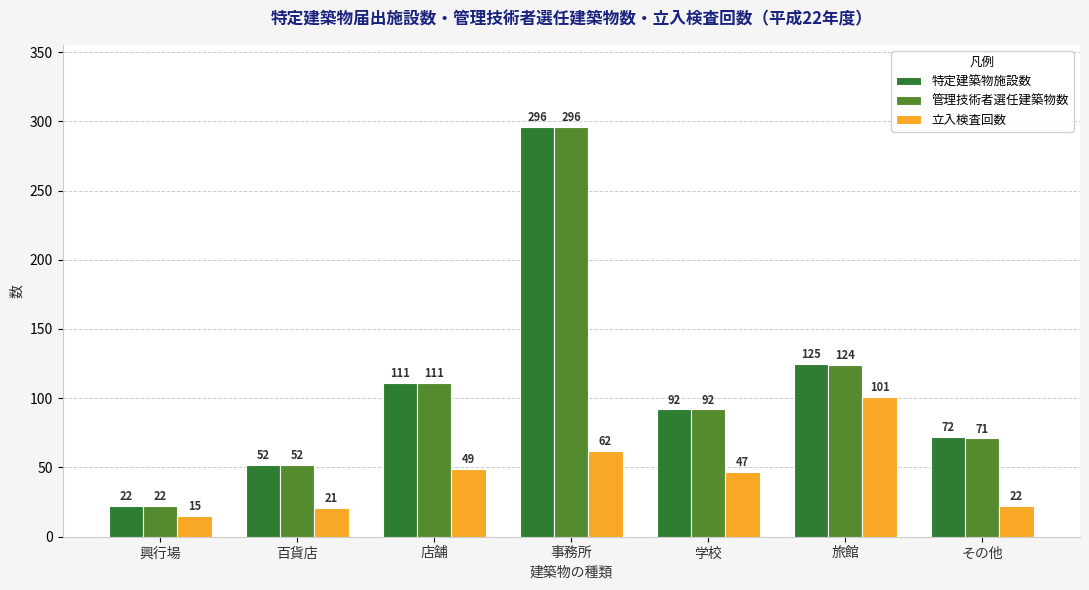

Reading left to right, transcribe all the data shown in this chart.

特定建築物施設数: 興行場=22	百貨店=52	店舗=111	事務所=296	学校=92	旅館=125	その他=72
管理技術者選任建築物数: 興行場=22	百貨店=52	店舗=111	事務所=296	学校=92	旅館=124	その他=71
立入検査回数: 興行場=15	百貨店=21	店舗=49	事務所=62	学校=47	旅館=101	その他=22